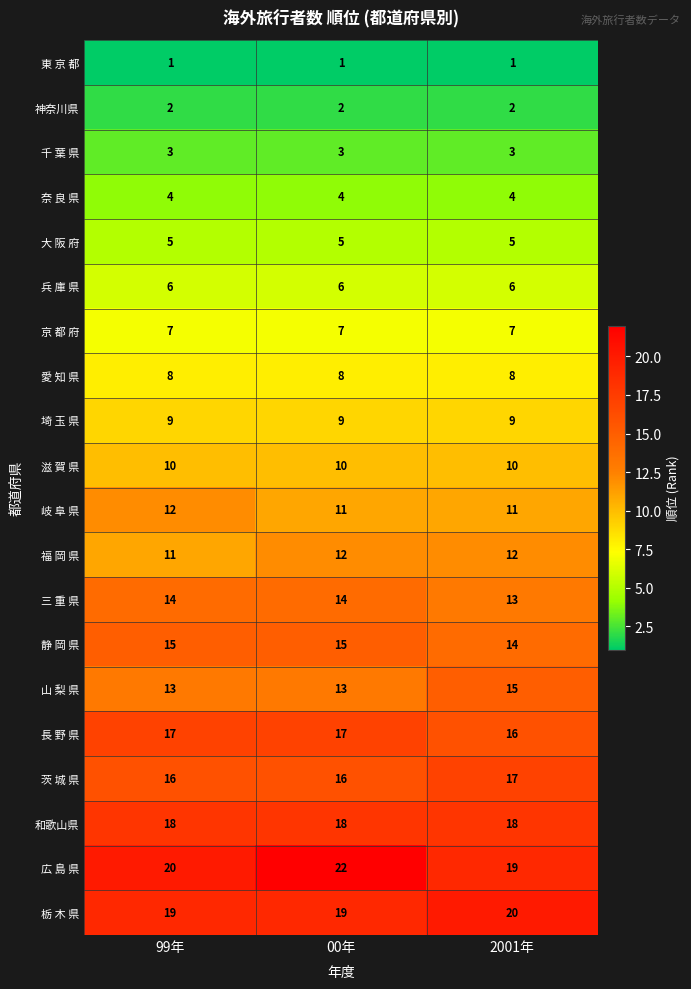

What is the maximum value for 広 島 県?

22